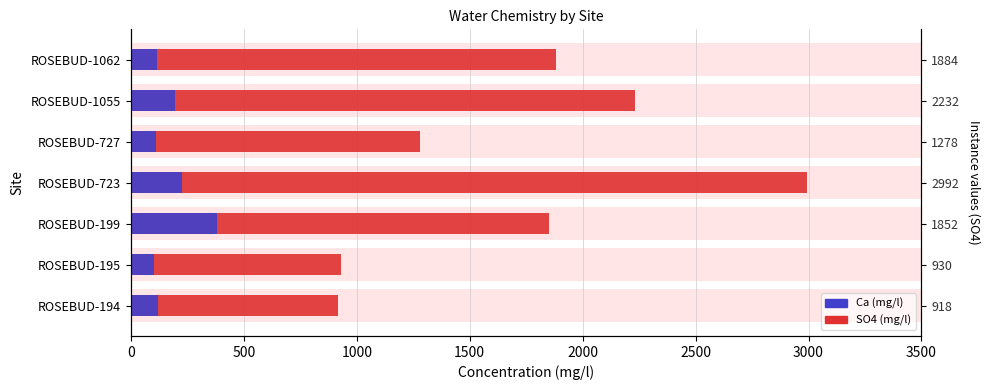

Which series has the widest spread of values?

SO4 (mg/l)